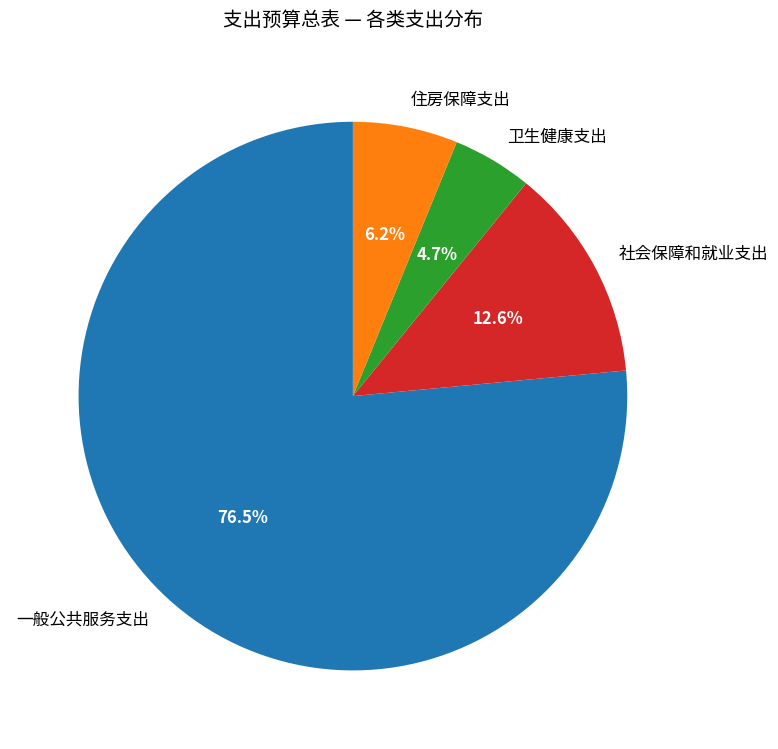

To the nearest percent, what is the difference between the largest and smallest slice percentages?

72%